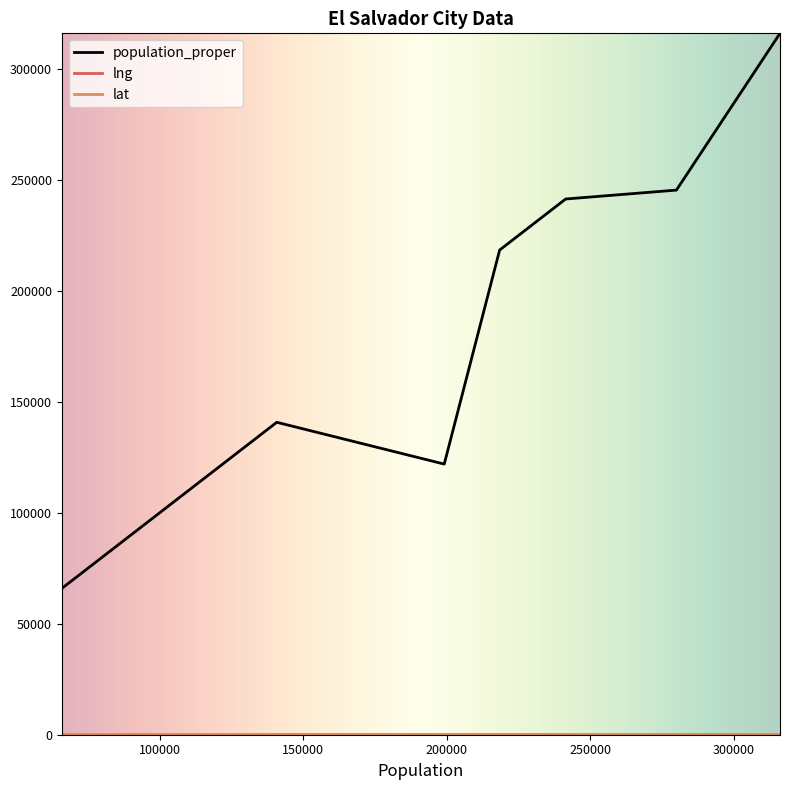

What is the maximum value shown in the chart?

316090.0